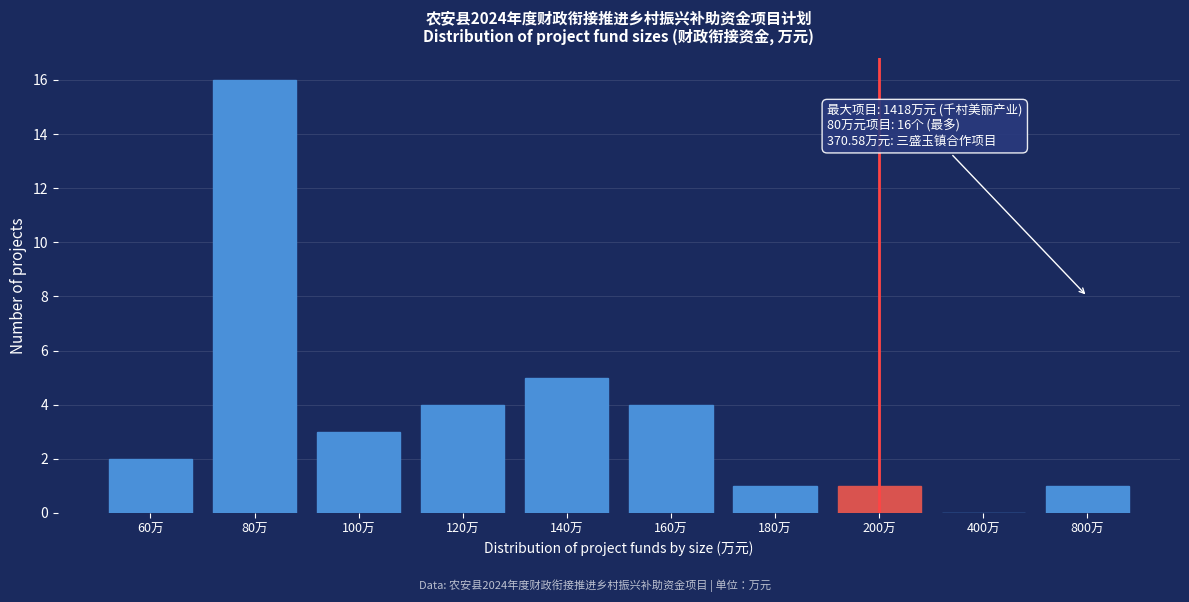

Reading right to left, list all the values displayed in this chart.

800万=1	400万=0	200万=1	180万=1	160万=4	140万=5	120万=4	100万=3	80万=16	60万=2